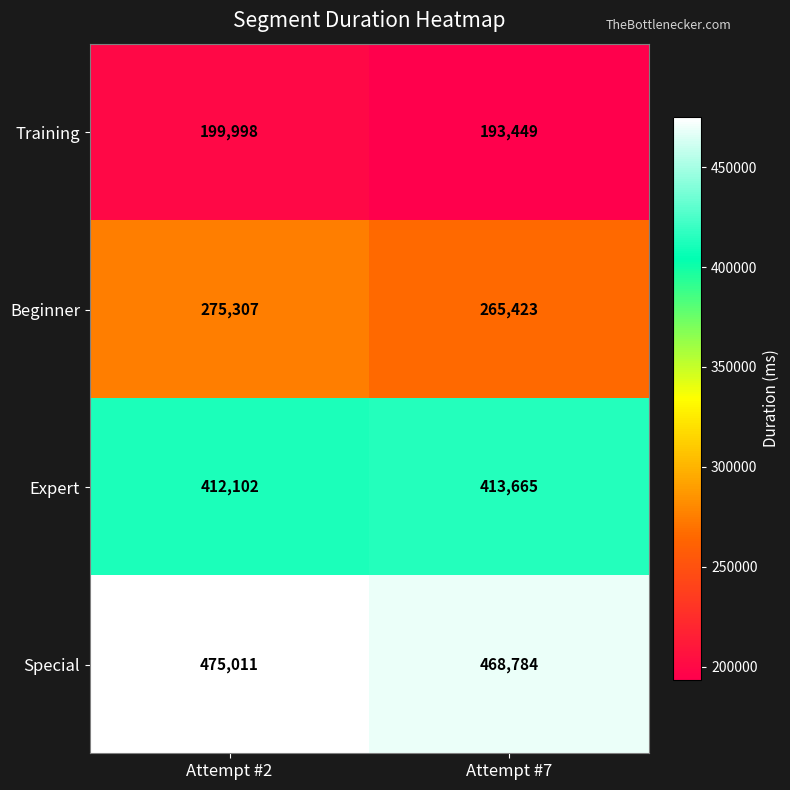

What is the difference between the maximum and minimum values in the Expert series?

1563